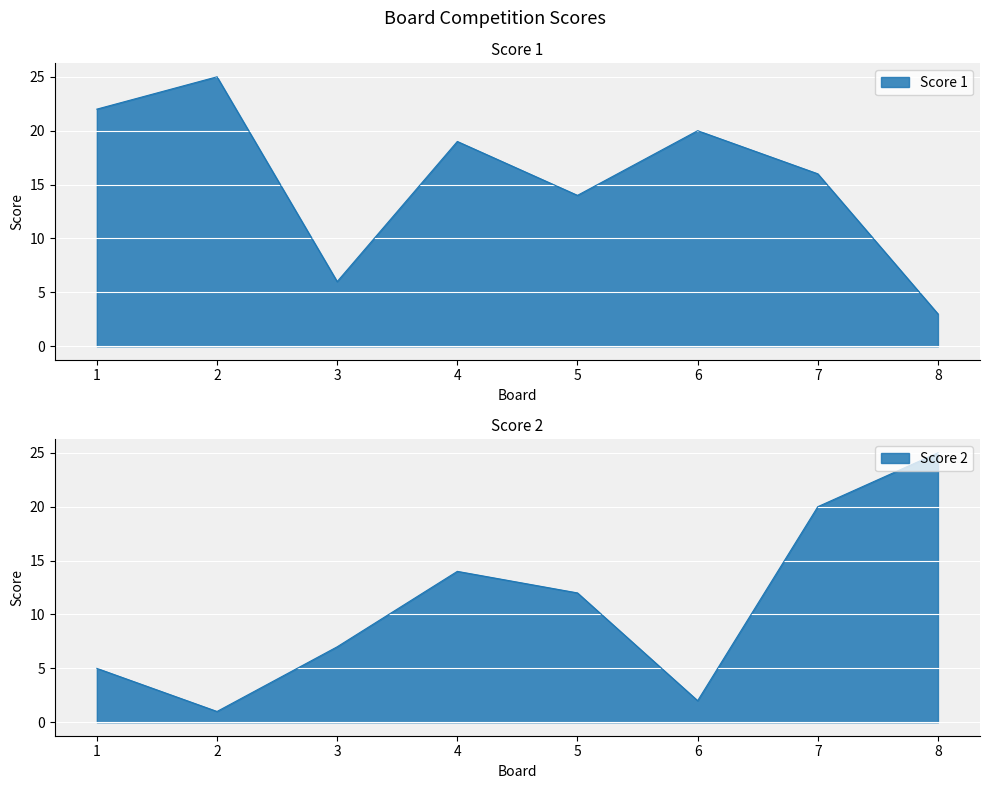

Is it true that Score 1 equals 3 at 3?

False